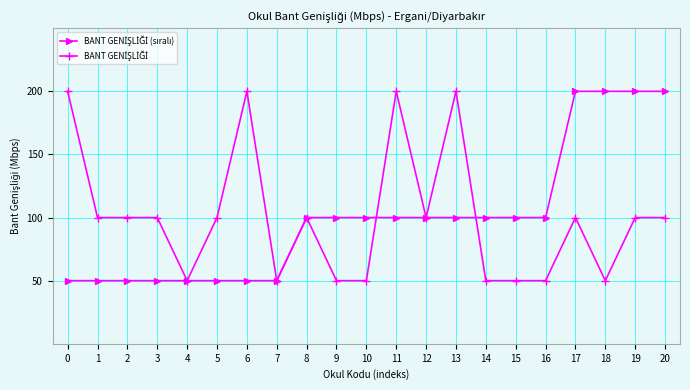

What is the total value across all series at 12?

200